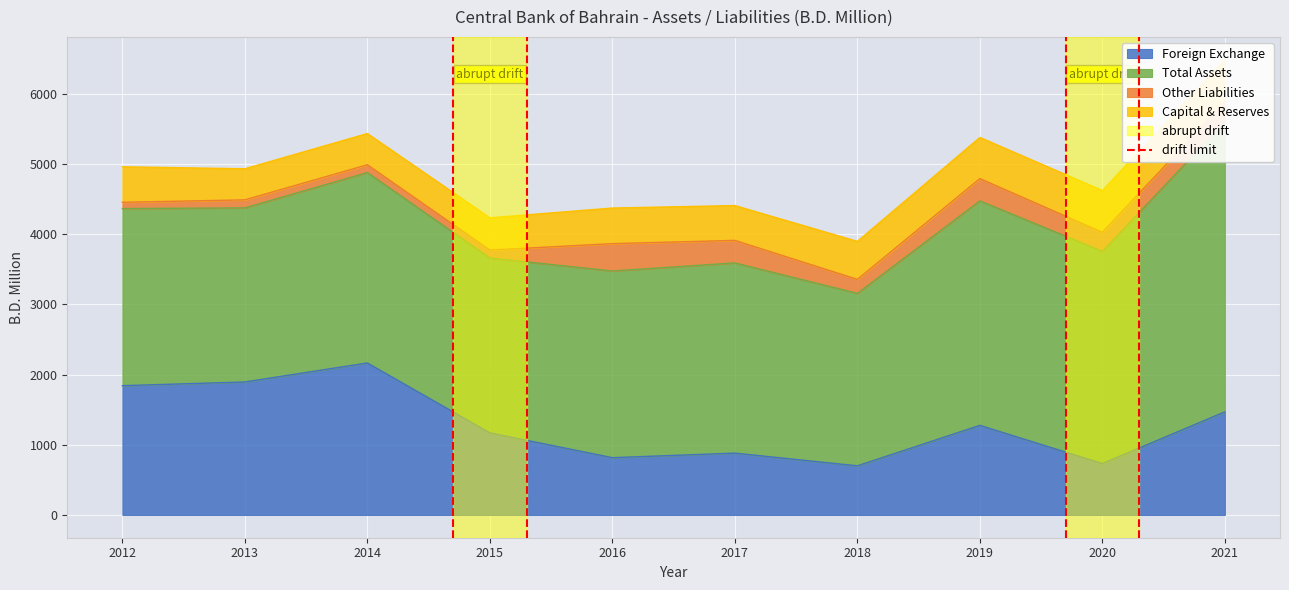

True or false: Foreign Exchange has a value of 2782.3 at 2013.

False